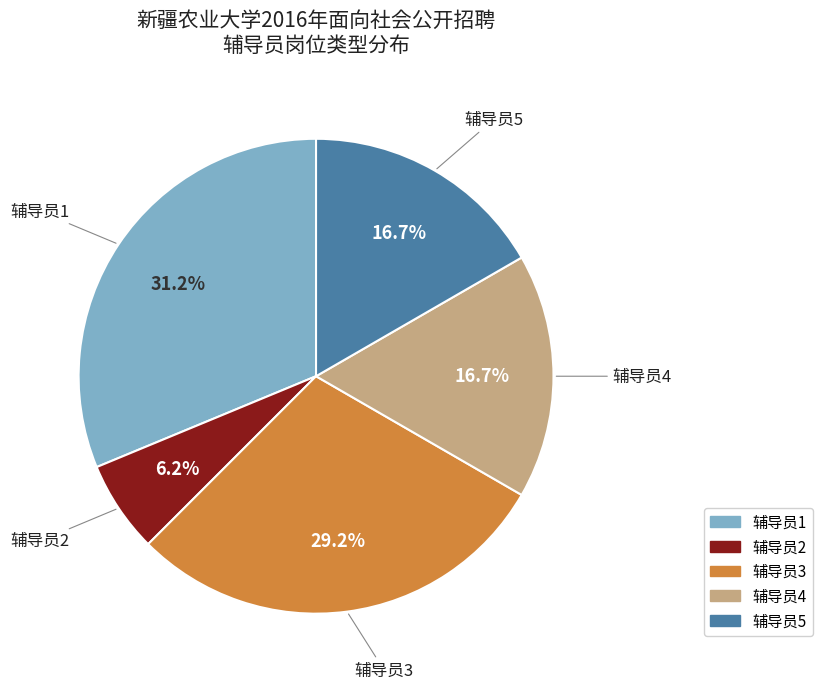

Approximately how many times larger is the value at 辅导员5 compared to 辅导员3?

0.6